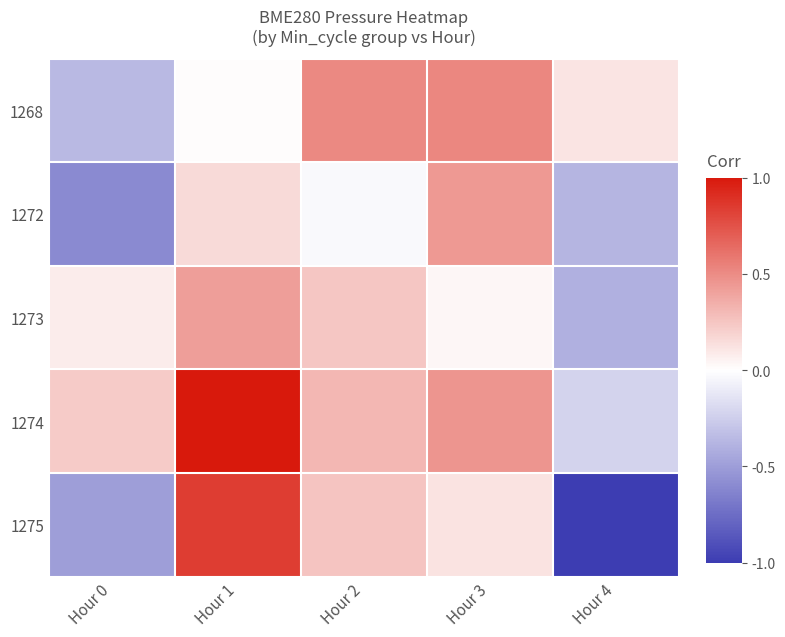

Reading left to right, extract all data points from this chart.

1268: Hour 0=-0.4	Hour 1=0.0	Hour 2=0.5	Hour 3=0.5	Hour 4=0.1
1272: Hour 0=-0.6	Hour 1=0.2	Hour 2=-0.0	Hour 3=0.4	Hour 4=-0.4
1273: Hour 0=0.1	Hour 1=0.4	Hour 2=0.2	Hour 3=0.0	Hour 4=-0.4
1274: Hour 0=0.2	Hour 1=1.0	Hour 2=0.3	Hour 3=0.5	Hour 4=-0.2
1275: Hour 0=-0.5	Hour 1=0.8	Hour 2=0.3	Hour 3=0.1	Hour 4=-1.0